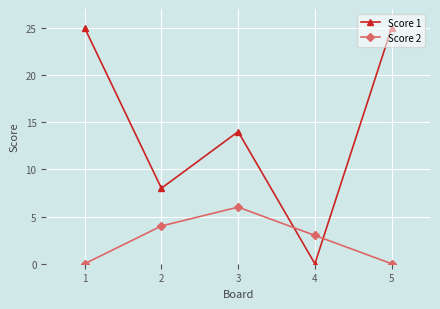

What is the difference between the Score 2 values at 2 and 3?

2